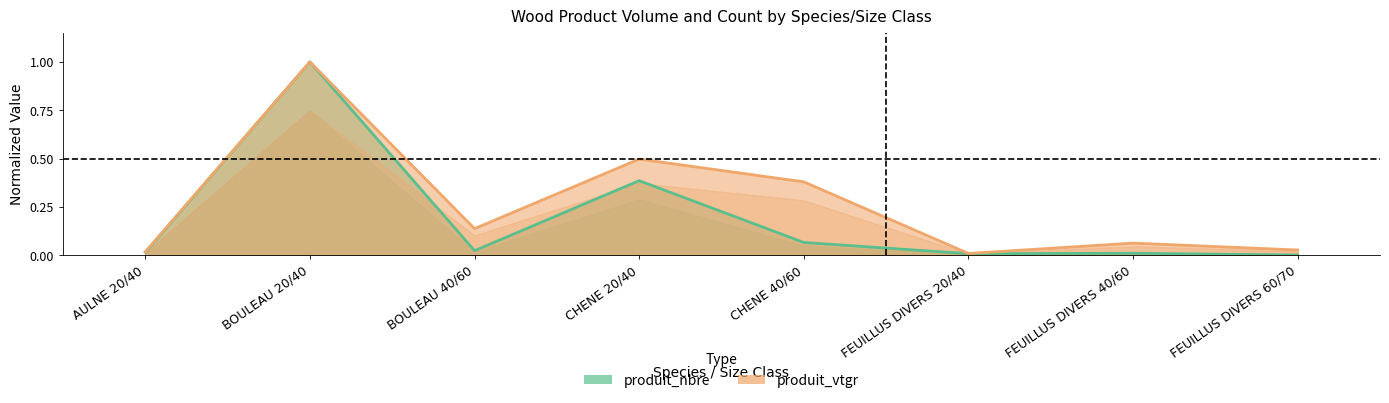

True or false: produit_vtgr and produit_nbre cross at least once.

False